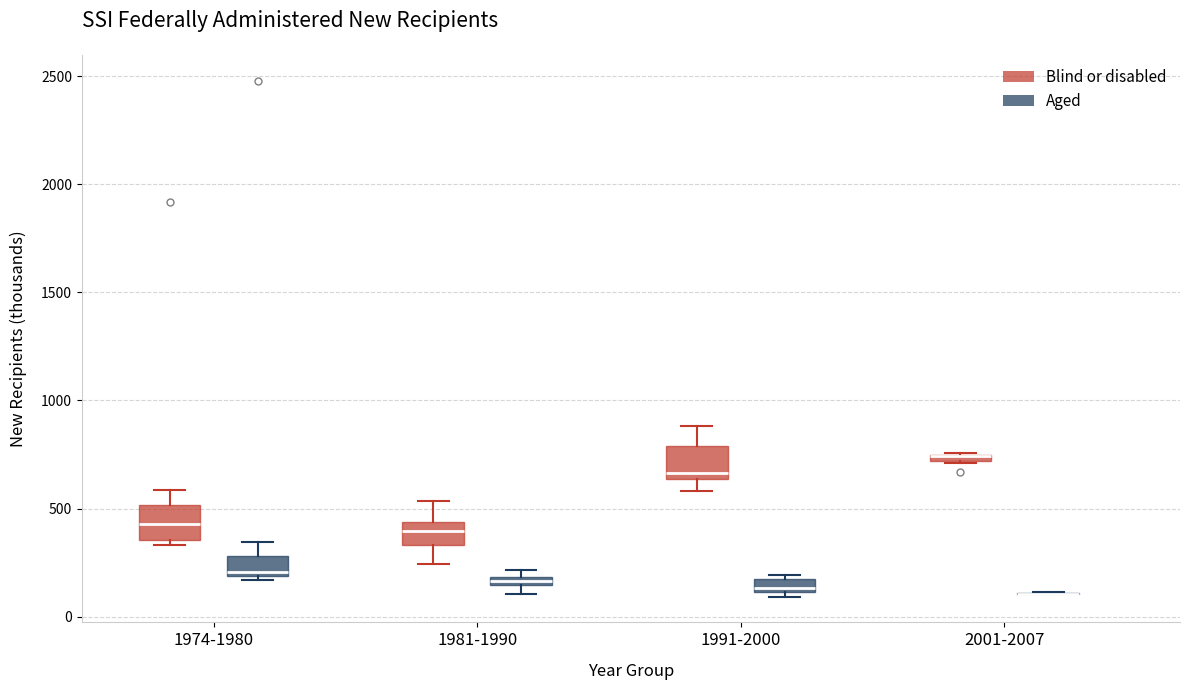

Where does the median line of the box for 1981-1990 (Blind or disabled) sit on the y-axis? The values are not printed on the chart, so give them approximately, as read against the axis.

400